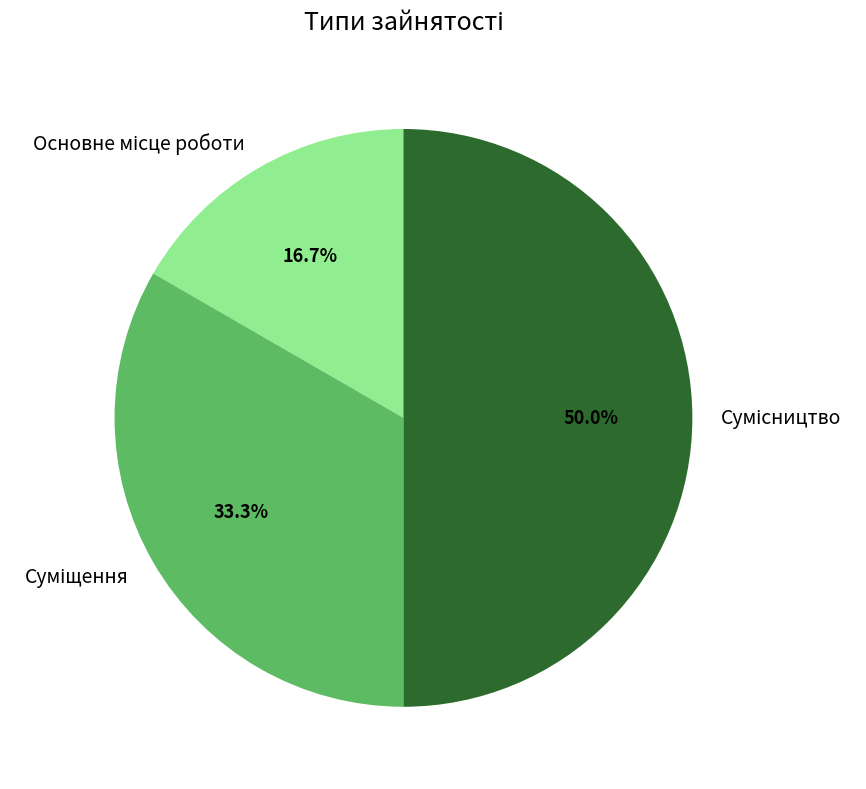

Combined, do Сумісництво and Основне місце роботи account for over 50%?

Yes